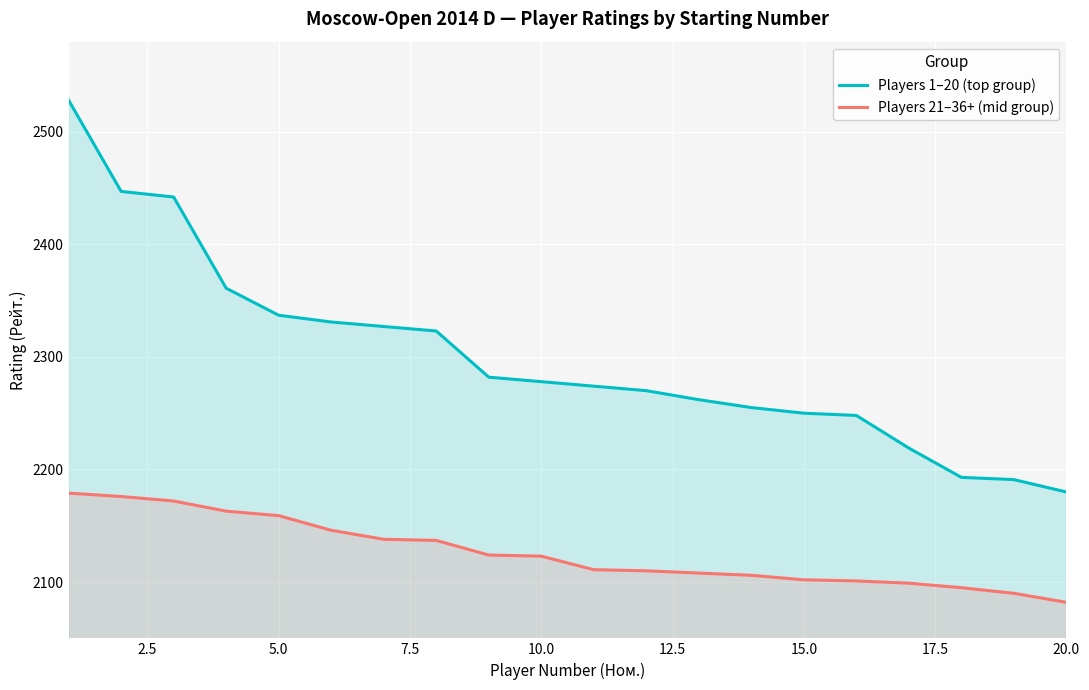

What is the spread (max minus min) of values at 10.0?

155